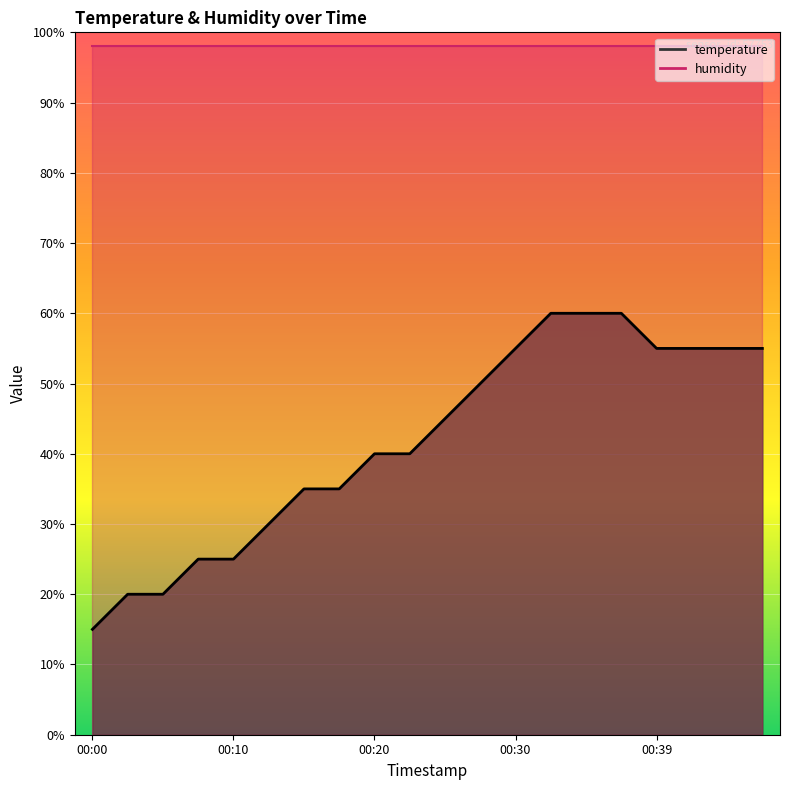

What is the sum of the values at 00:10 and 00:03?

45.0